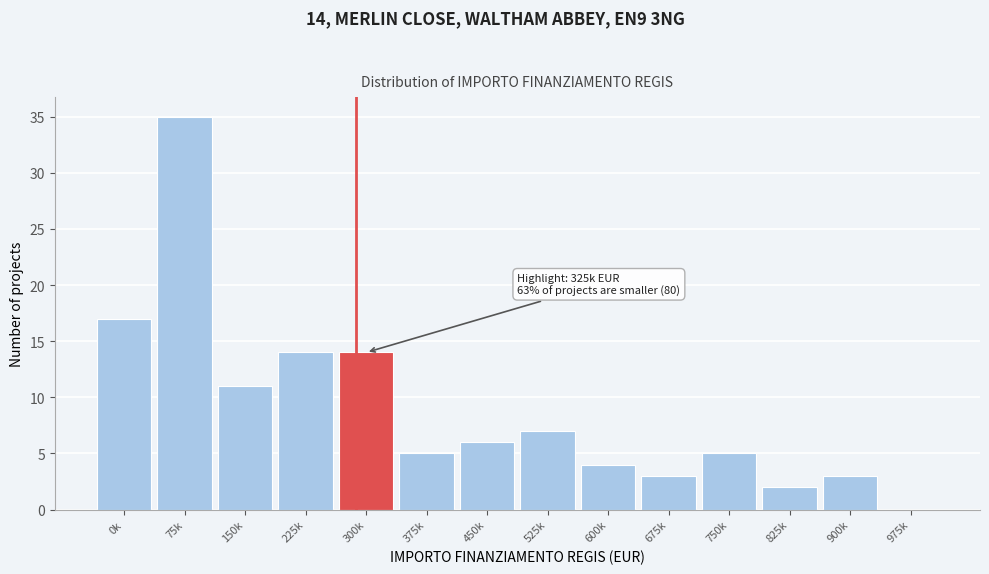

Reading right to left, transcribe all the data shown in this chart.

975k=0	900k=3	825k=2	750k=5	675k=3	600k=4	525k=7	450k=6	375k=5	300k=14	225k=14	150k=11	75k=35	0k=17